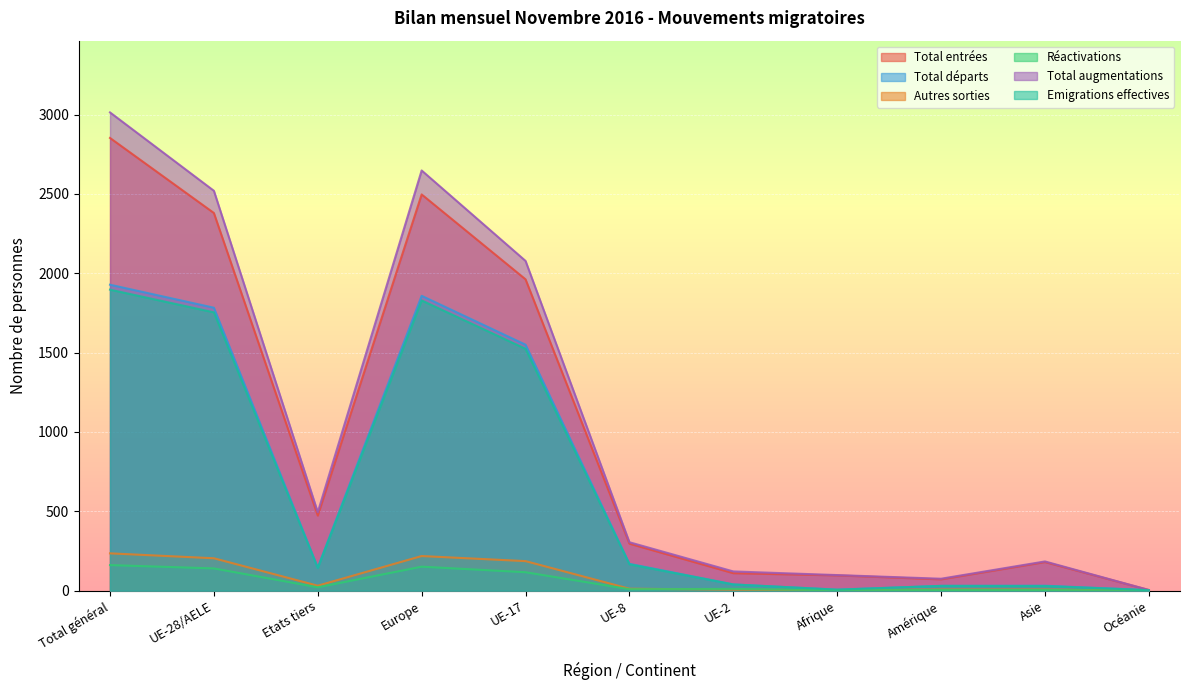

True or false: Total départs has more than 1 points higher than both neighbors.

True